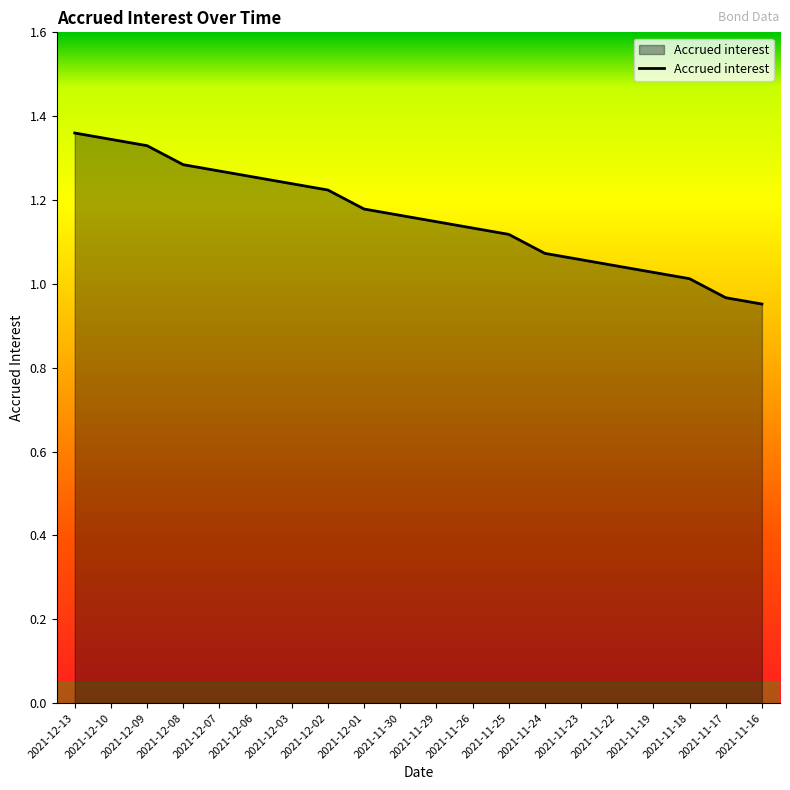

List the labels in order of value, smallest first.

2021-11-16, 2021-11-17, 2021-11-18, 2021-11-19, 2021-11-22, 2021-11-23, 2021-11-24, 2021-11-25, 2021-11-26, 2021-11-29, 2021-11-30, 2021-12-01, 2021-12-02, 2021-12-03, 2021-12-06, 2021-12-07, 2021-12-08, 2021-12-09, 2021-12-10, 2021-12-13